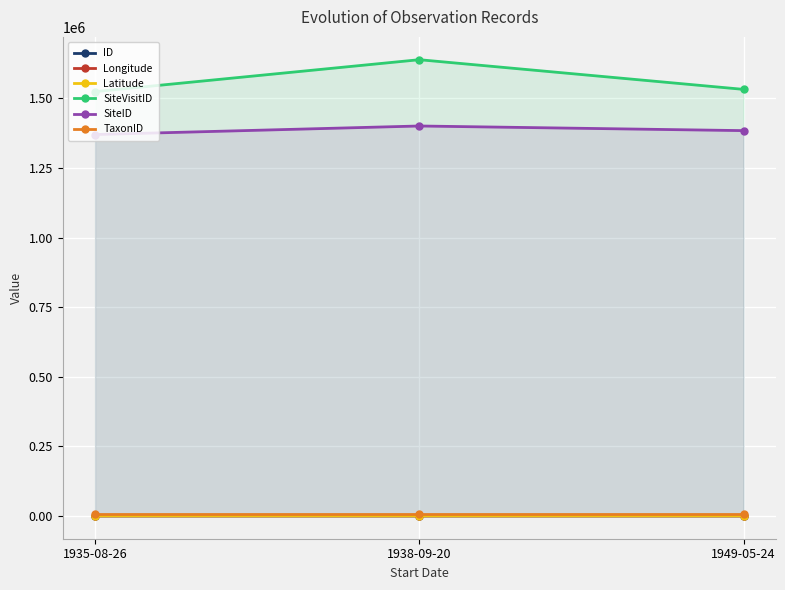

Rank the series at 1938-09-20 from highest to lowest value.

SiteVisitID, SiteID, TaxonID, Longitude, ID, Latitude